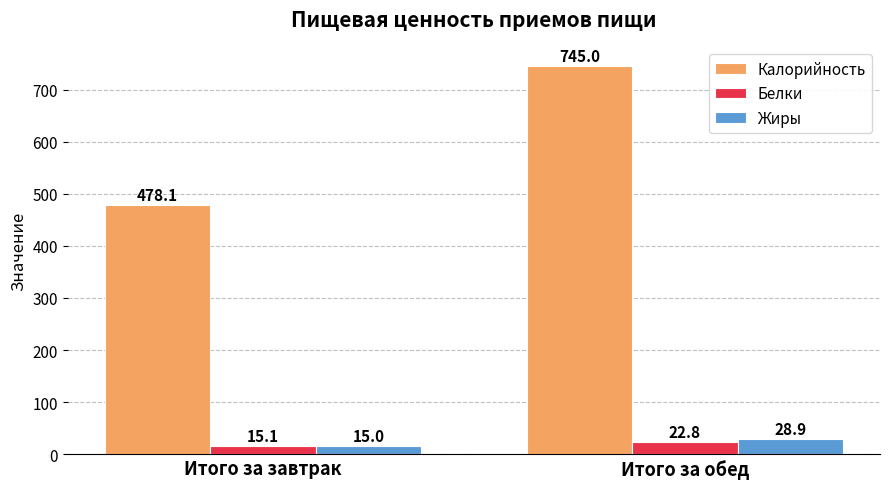

What position from the left is Итого за обед?

2